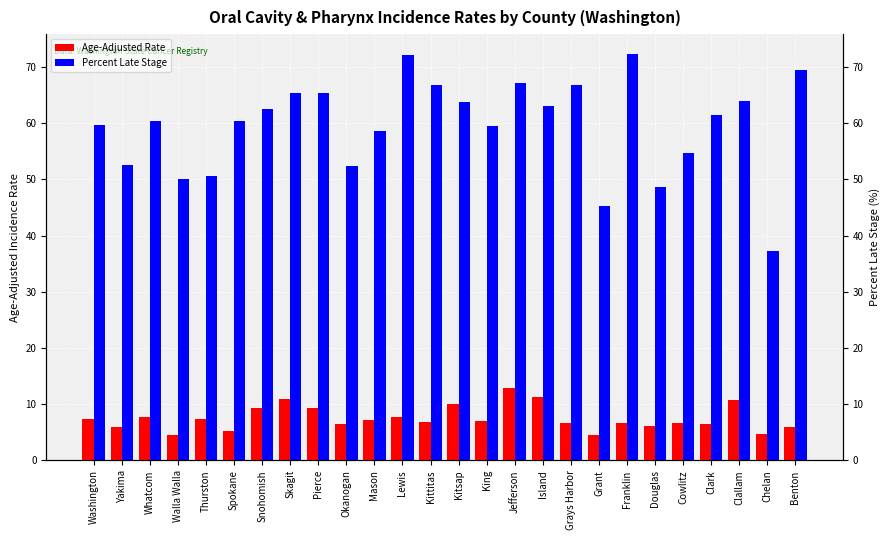

Where does the Age-Adjusted Rate series first go above 7?

Washington